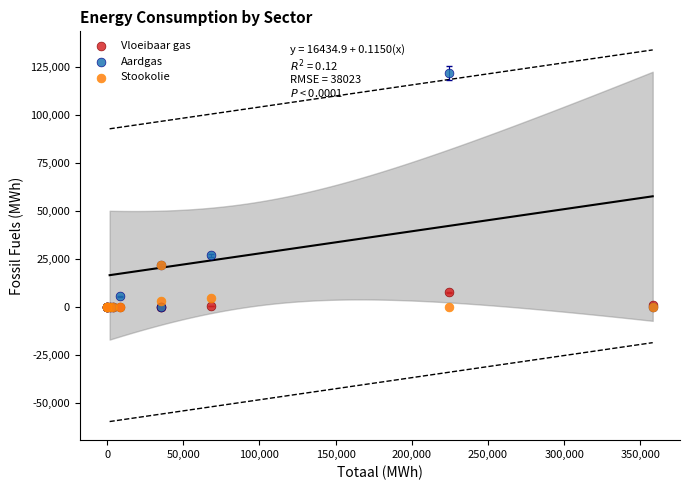

In the Aardgas series, what Y value is closest to 60897?

26928.3